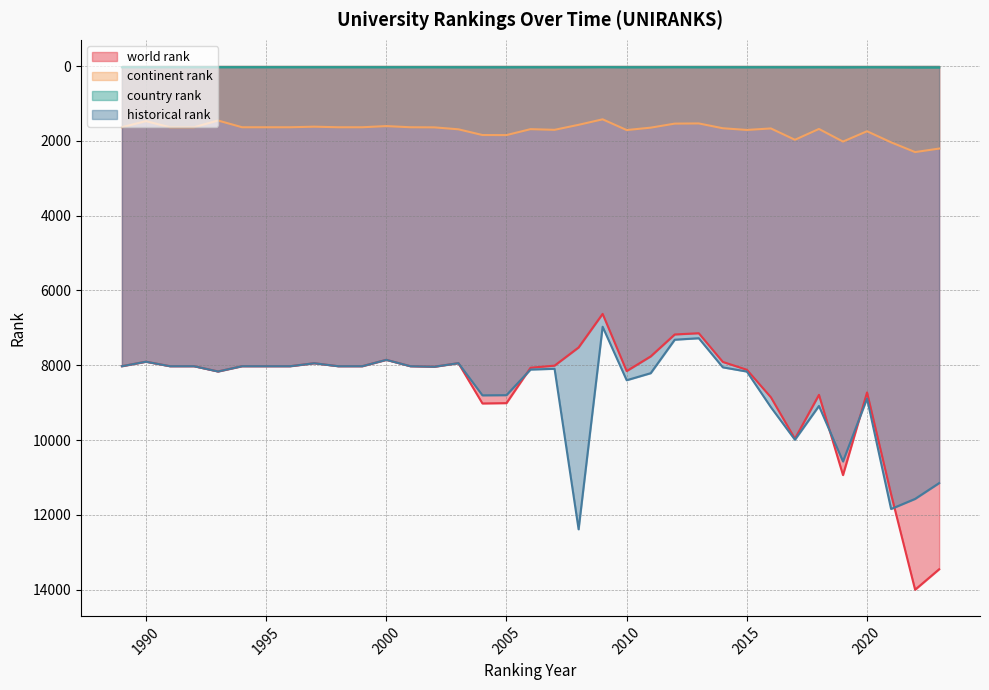

At which category does historical rank reach its first local valley?

1990